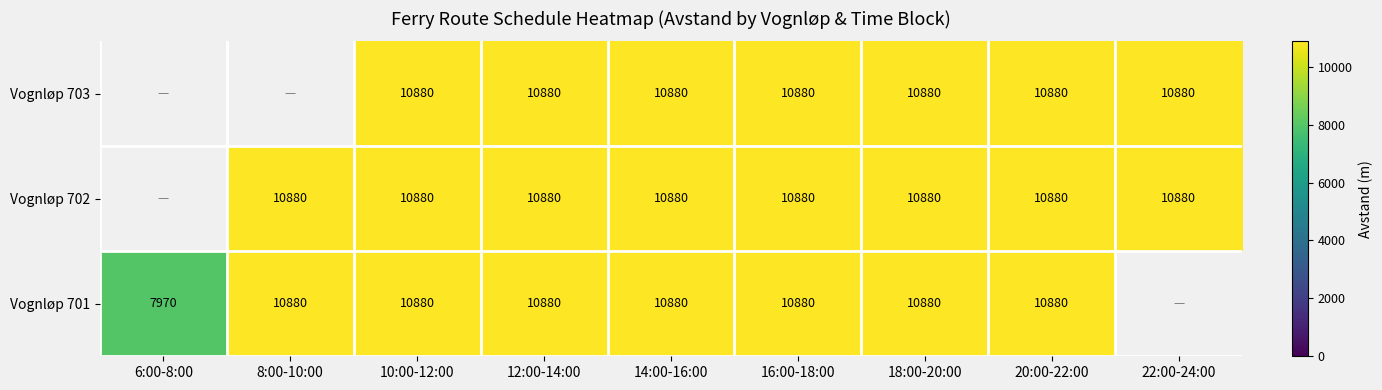

At how many categories does at least one series exceed 8582?

8